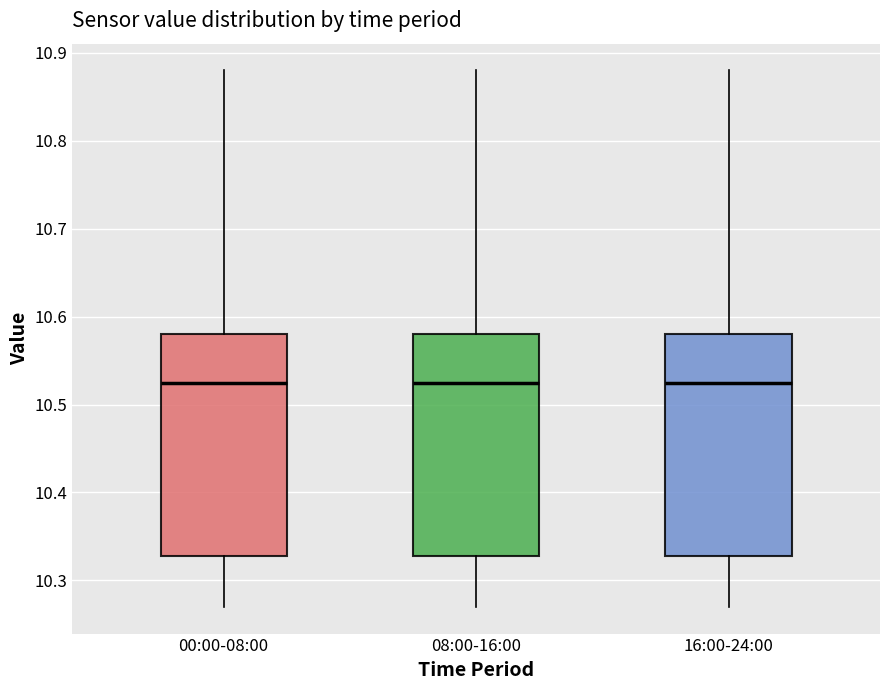

Reading left to right, read every box against the y-axis: the position of its median line, the range the box covers, and the ends of its whiskers. The values are not printed on the chart, so give them approximately, as read against the axis.

00:00-08:00: median 10.53, box 10.33 to 10.58, whiskers 10.27 to 10.88
08:00-16:00: median 10.53, box 10.33 to 10.58, whiskers 10.27 to 10.88
16:00-24:00: median 10.53, box 10.33 to 10.58, whiskers 10.27 to 10.88